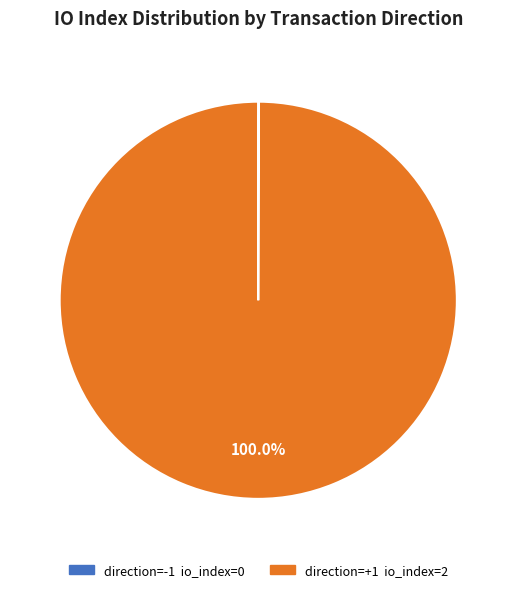

Does any single category account for the majority?

Yes